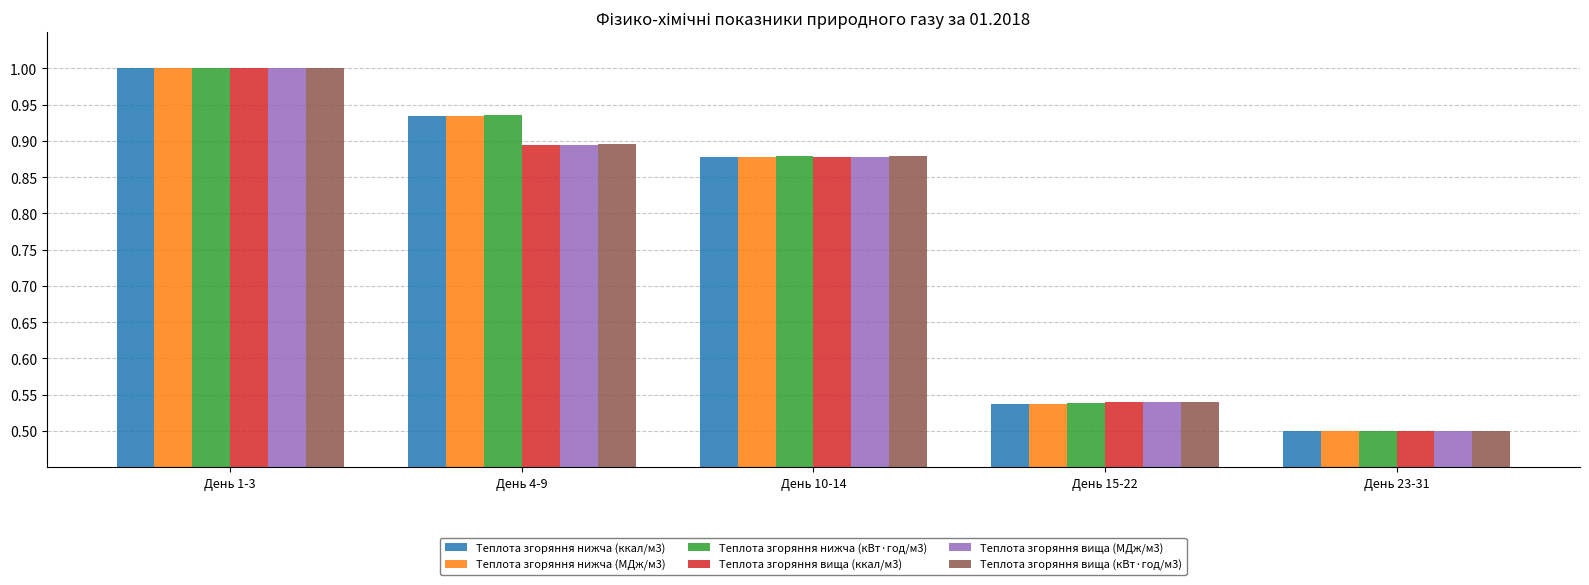

The value of Теплота згоряння нижча (МДж/м3) at День 23-31 is 0.3. True or false?

False